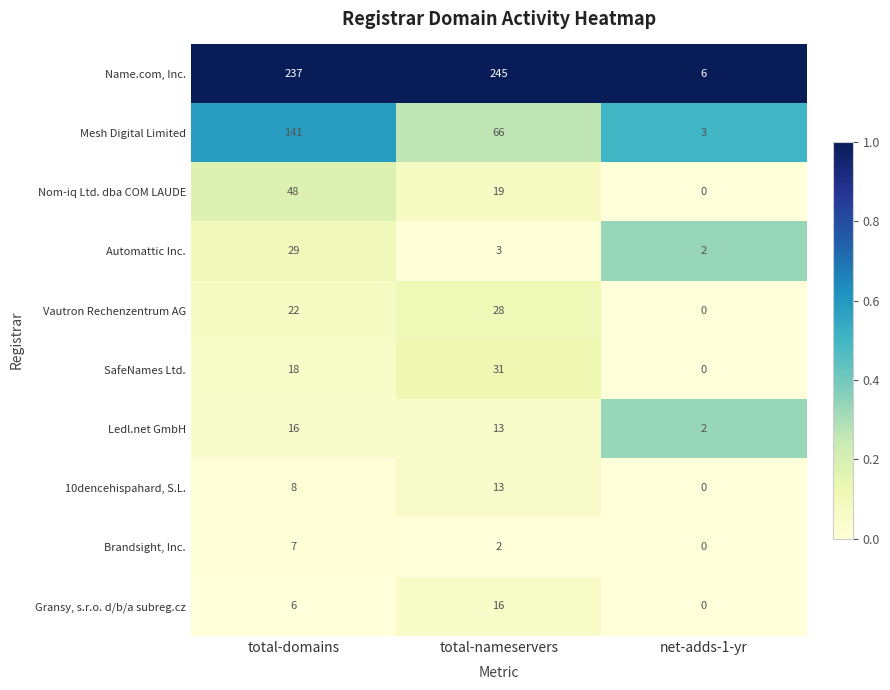

The value of Name.com, Inc. at net-adds-1-yr is 2. True or false?

False